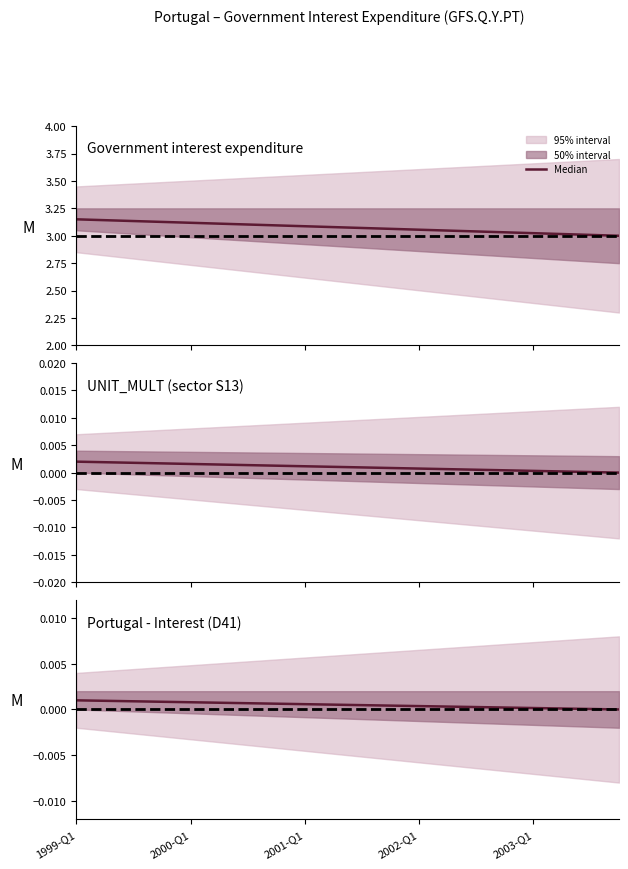

Is this an area chart (filled region under the line)?

No